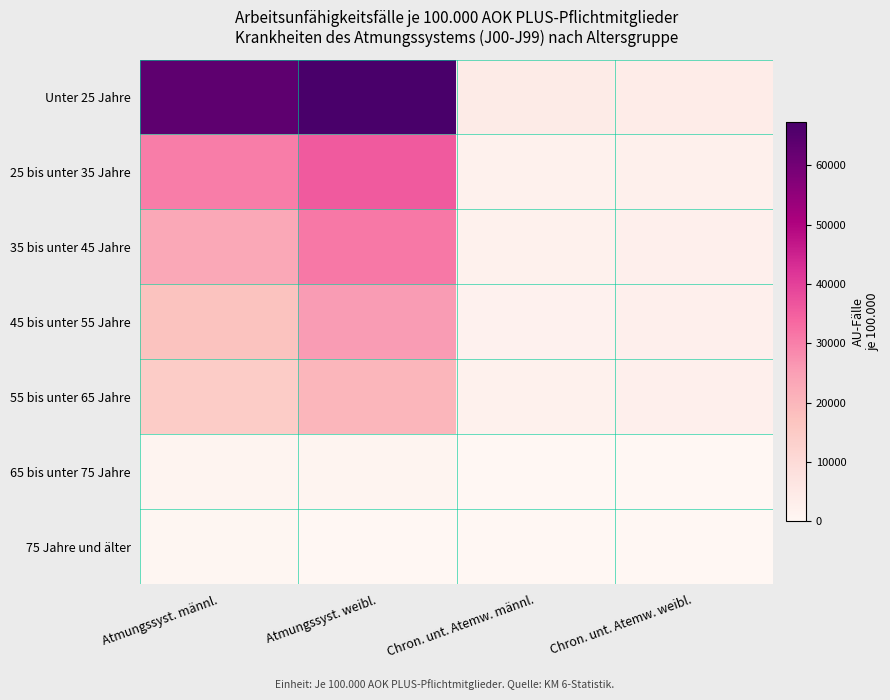

Reading left to right, extract all data points from this chart.

Unter 25 Jahre: Atmungssyst. männl.=63429.8	Atmungssyst. weibl.=67287.3	Chron. unt. Atemw. männl.=4322.7	Chron. unt. Atemw. weibl.=3990.9
25 bis unter 35 Jahre: Atmungssyst. männl.=30339.8	Atmungssyst. weibl.=35885.5	Chron. unt. Atemw. männl.=2216.9	Chron. unt. Atemw. weibl.=2469.0
35 bis unter 45 Jahre: Atmungssyst. männl.=23214.6	Atmungssyst. weibl.=31115.9	Chron. unt. Atemw. männl.=2119.8	Chron. unt. Atemw. weibl.=2680.2
45 bis unter 55 Jahre: Atmungssyst. männl.=17118.9	Atmungssyst. weibl.=25740.3	Chron. unt. Atemw. männl.=2064.3	Chron. unt. Atemw. weibl.=2821.9
55 bis unter 65 Jahre: Atmungssyst. männl.=14597.8	Atmungssyst. weibl.=20192.7	Chron. unt. Atemw. männl.=2248.8	Chron. unt. Atemw. weibl.=2667.3
65 bis unter 75 Jahre: Atmungssyst. männl.=890.2	Atmungssyst. weibl.=798.7	Chron. unt. Atemw. männl.=169.6	Chron. unt. Atemw. weibl.=119.8
75 Jahre und älter: Atmungssyst. männl.=301.2	Atmungssyst. weibl.=0.0	Chron. unt. Atemw. männl.=0.0	Chron. unt. Atemw. weibl.=0.0